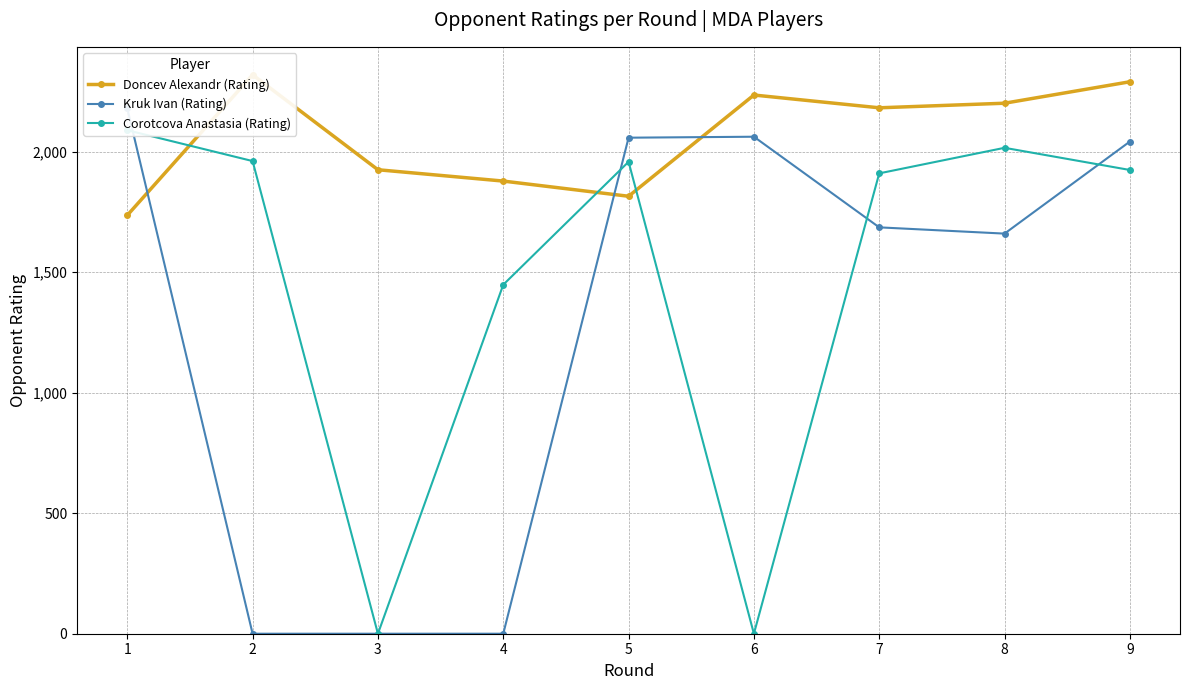

At which label does Kruk Ivan (Rating) first exceed 1686?

1